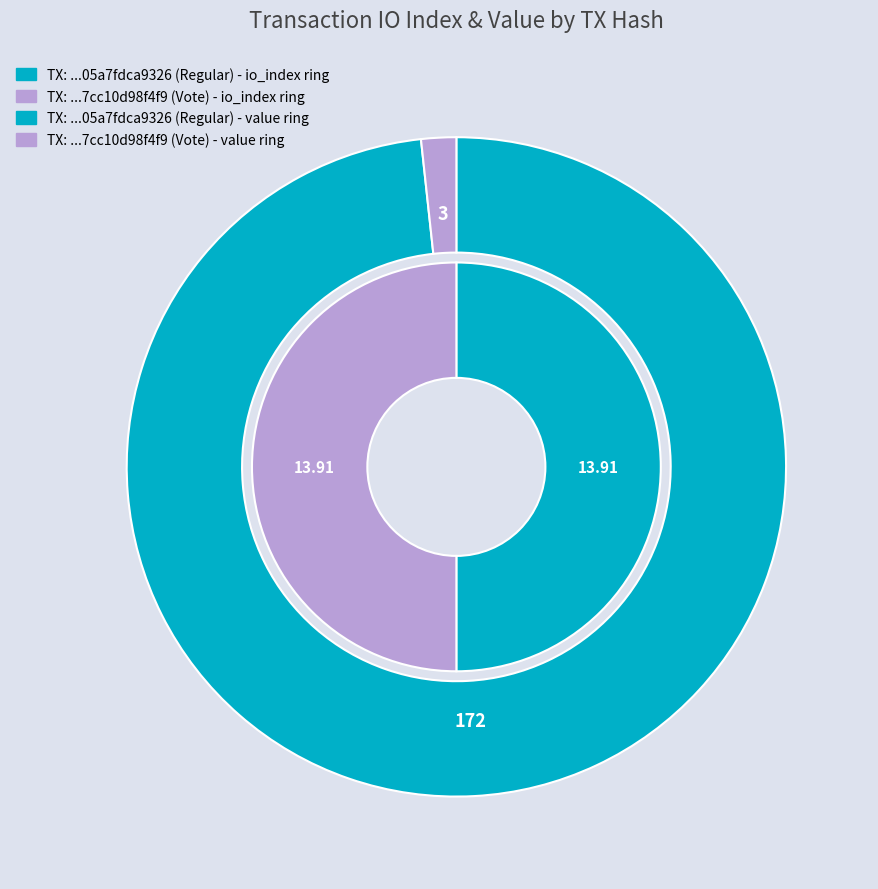

True or false: values_value accounts for 11% of the total.

False